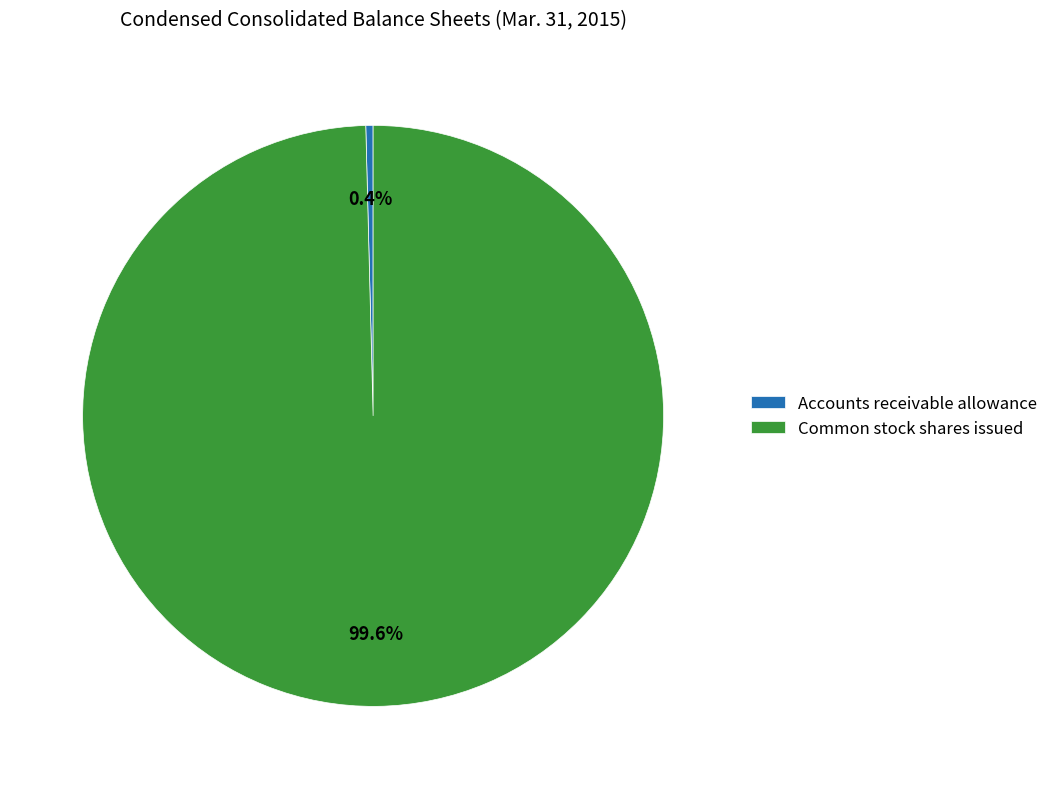

Is it true that Common stock shares issued is 100% of the pie?

True